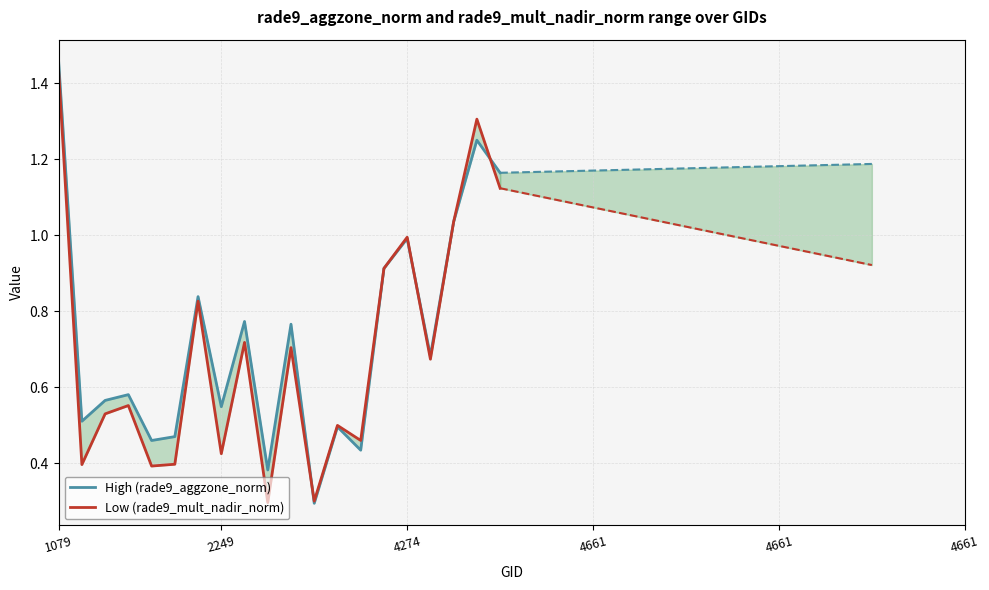

What is the label of the 7th point from the right?

13